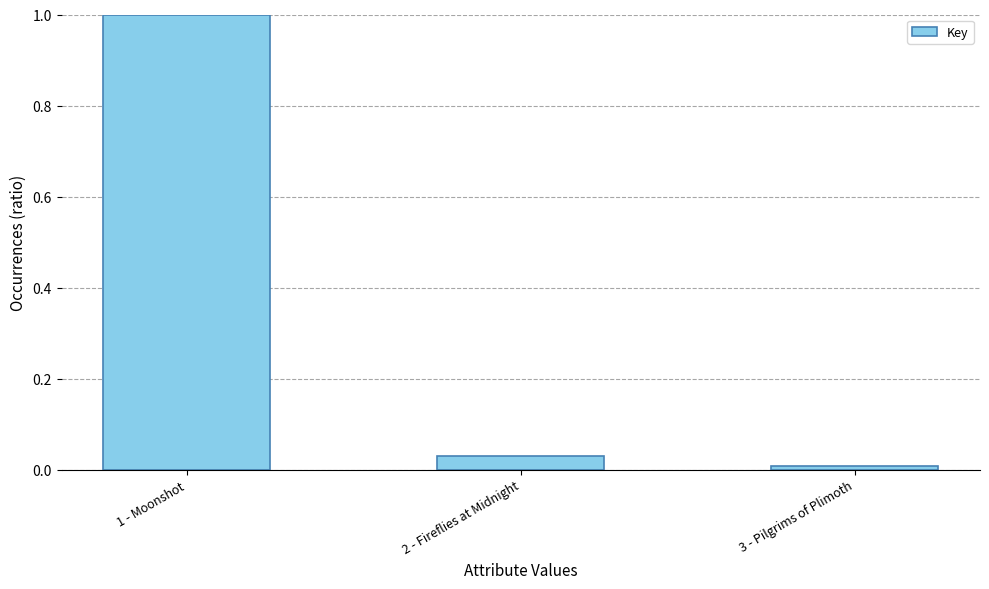

The value at 2 - Fireflies at Midnight is 0.0. True or false?

True